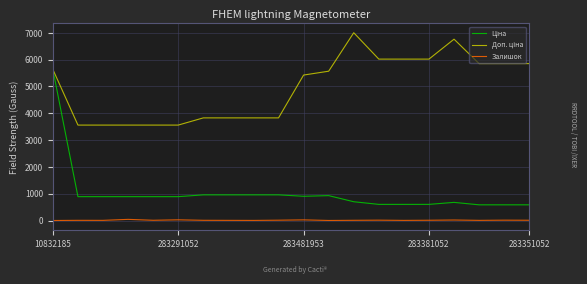

What is the greatest value displayed?

7004.3